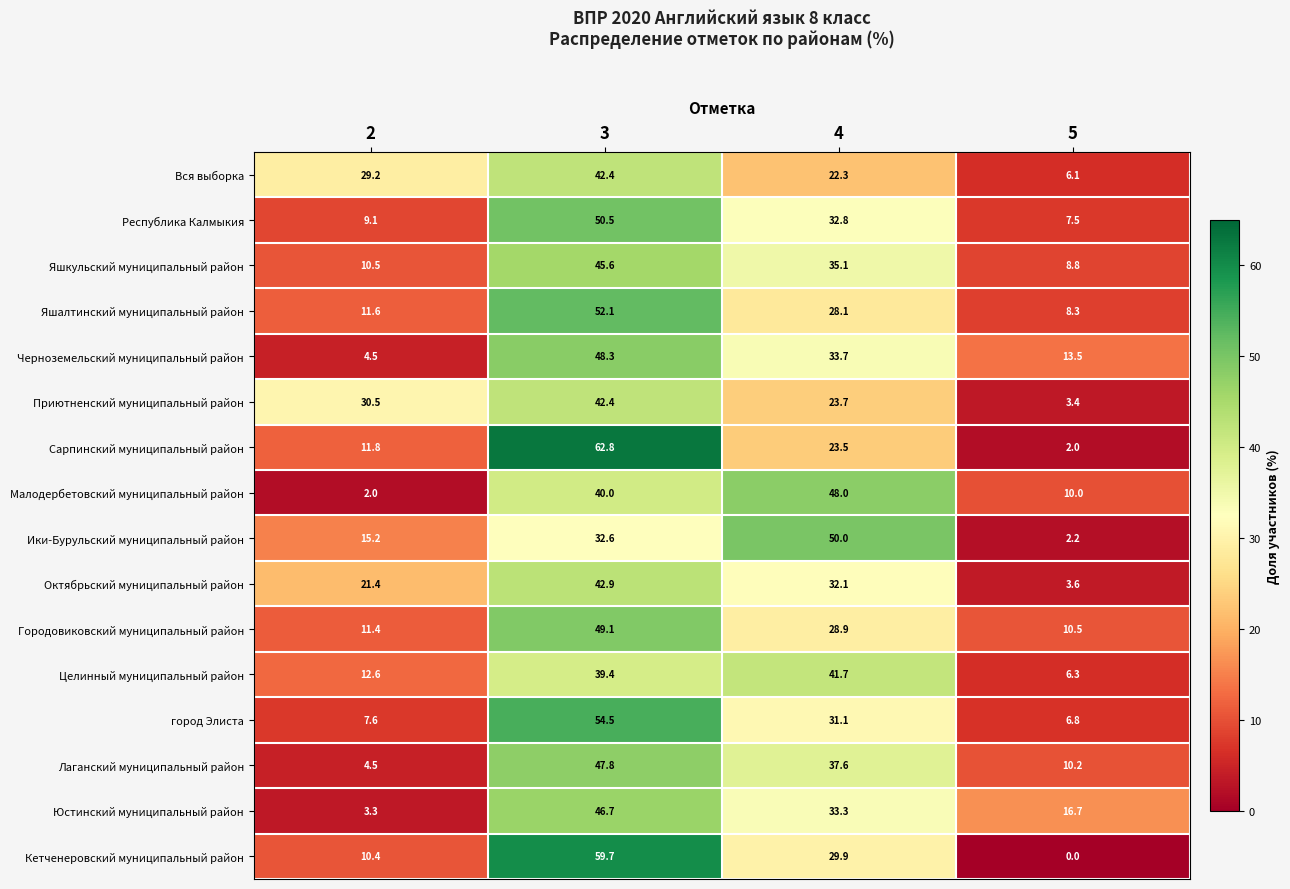

The город Элиста series shows 54.5 at 3. True or false?

True